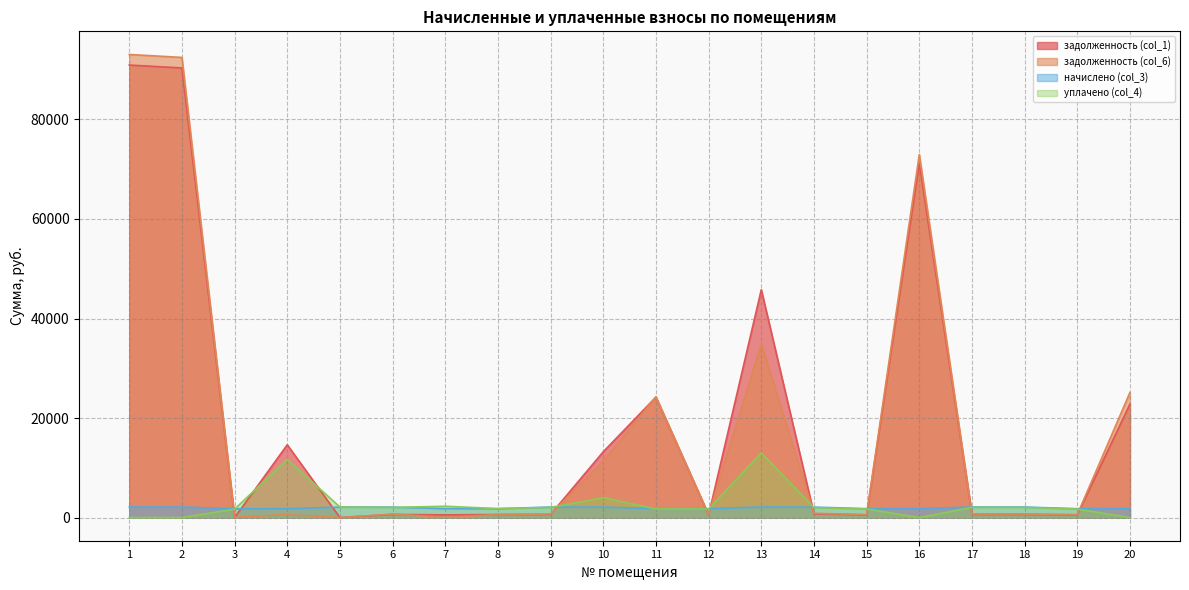

Which series has the largest total across all categories?

задолженность (col_1)